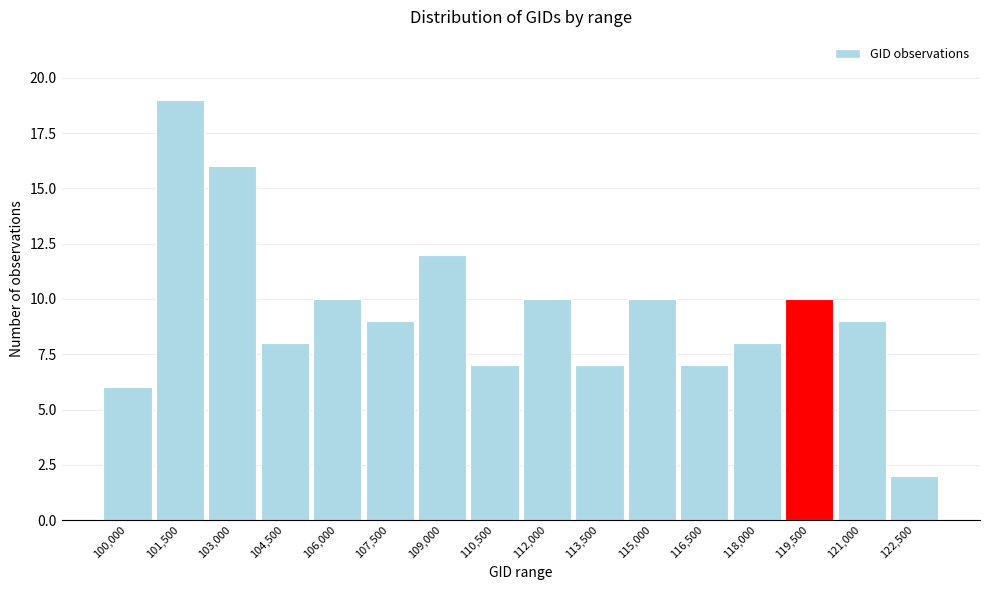

Reading right to left, transcribe all the data shown in this chart.

2	9	10	8	7	10	7	10	7	12	9	10	8	16	19	6